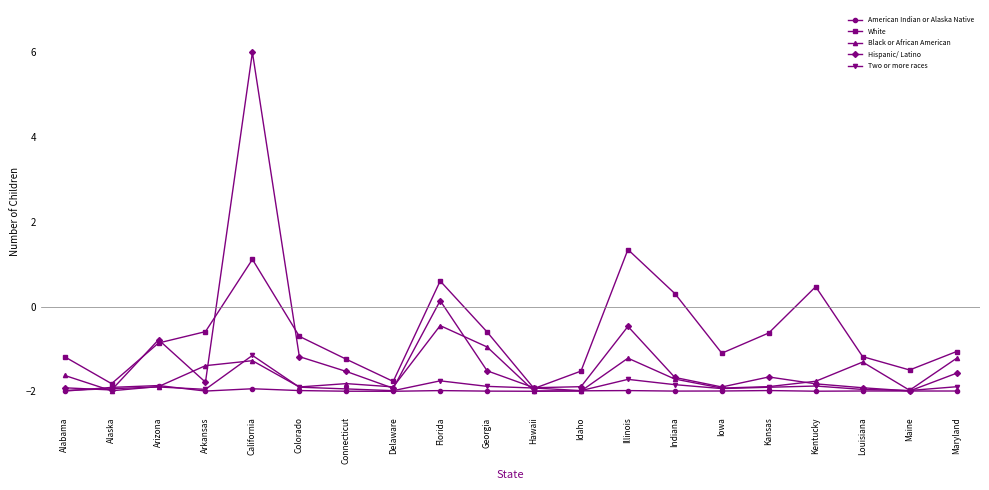

The Hispanic/ Latino series shows -0.5 at Illinois. True or false?

True